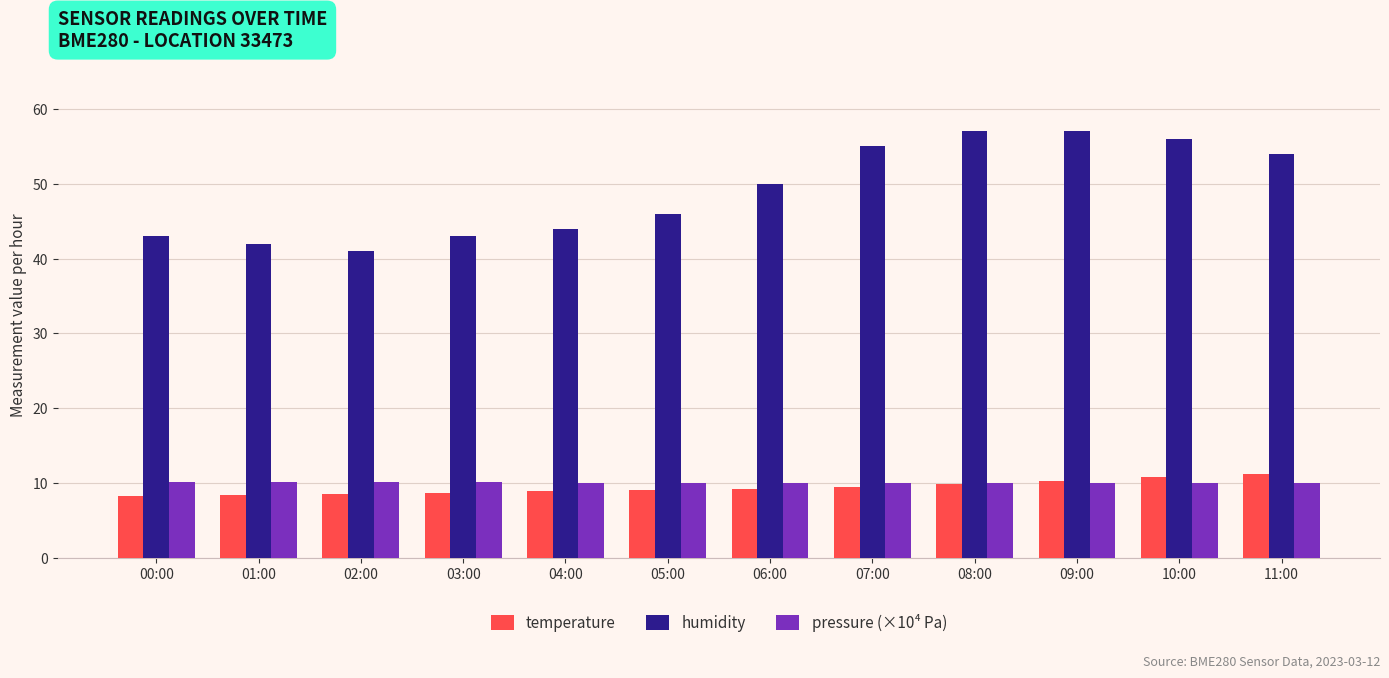

What is the label of the 12th bar from the right?

00:00